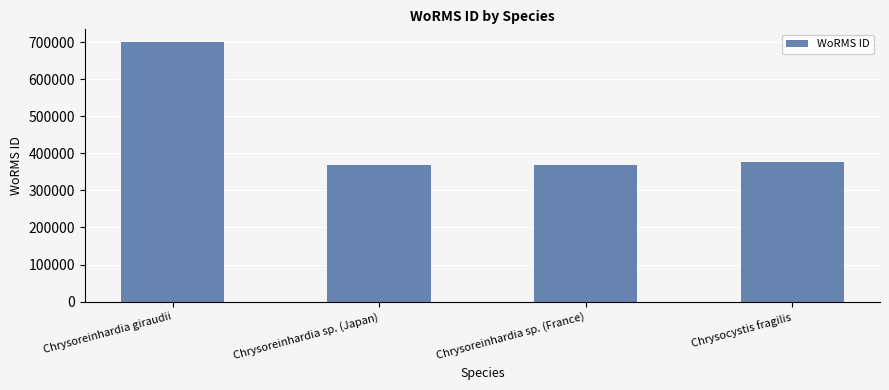

At which category does the chart reach its peak across all series?

Chrysoreinhardia giraudii